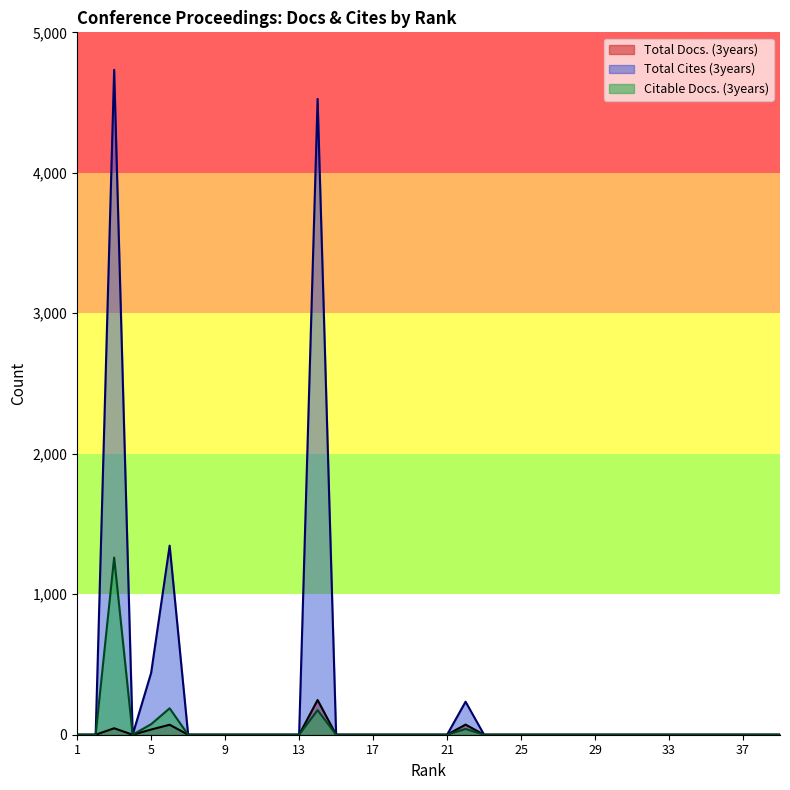

Rank the series by their maximum value, from lowest to highest.

Total Docs. (3years), Citable Docs. (3years), Total Cites (3years)